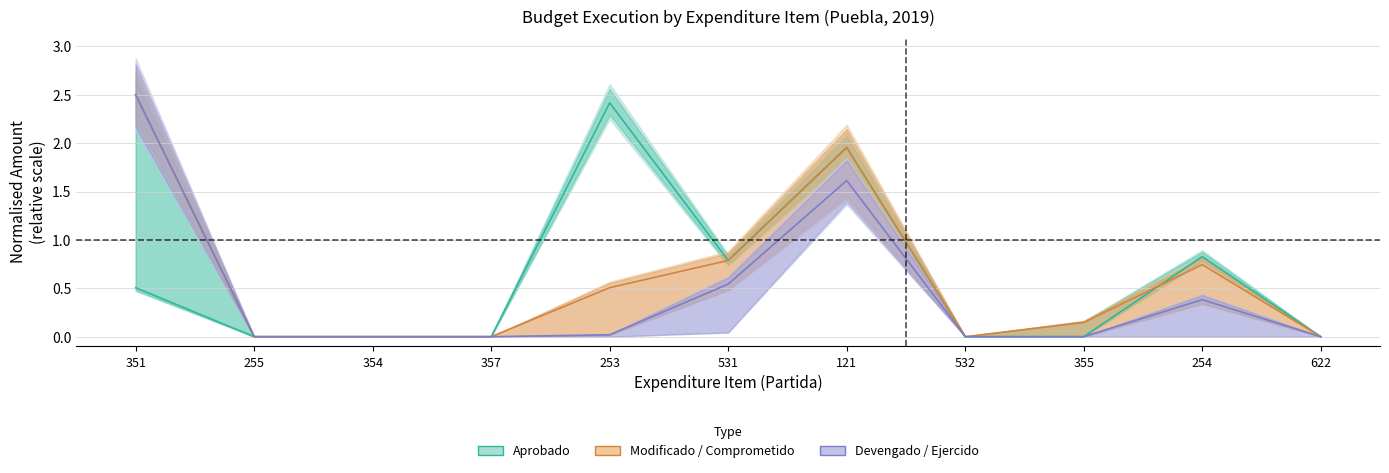

At which category is the sum across all series the highest?

121